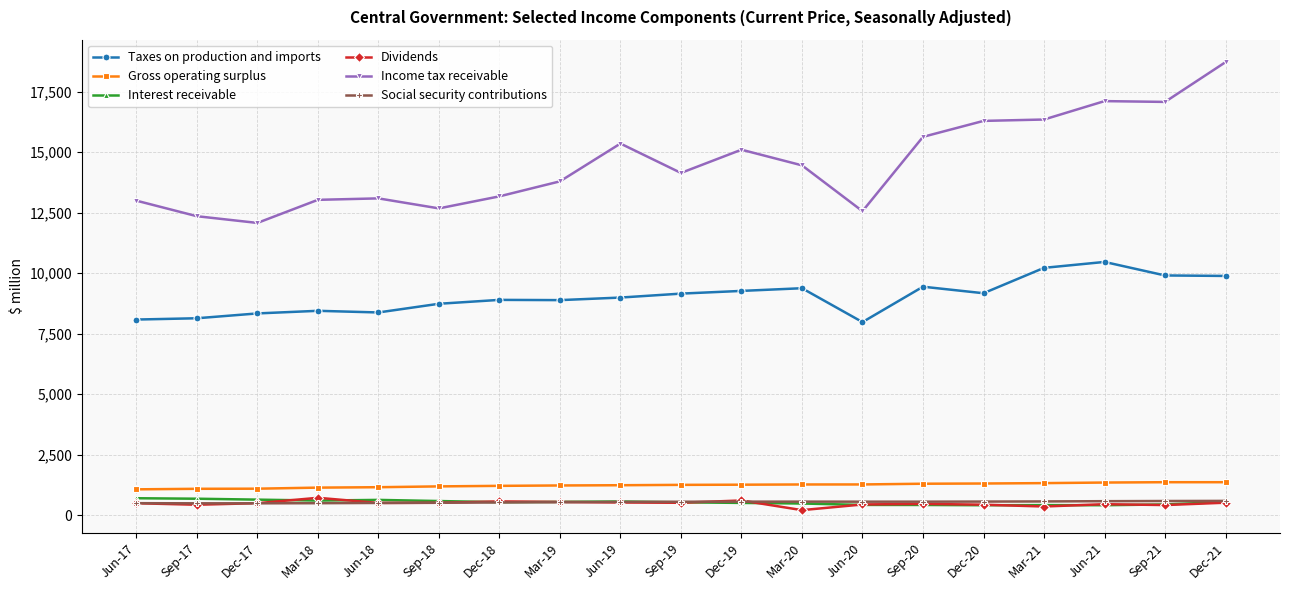

What is the highest value of the Gross operating surplus series?

1357